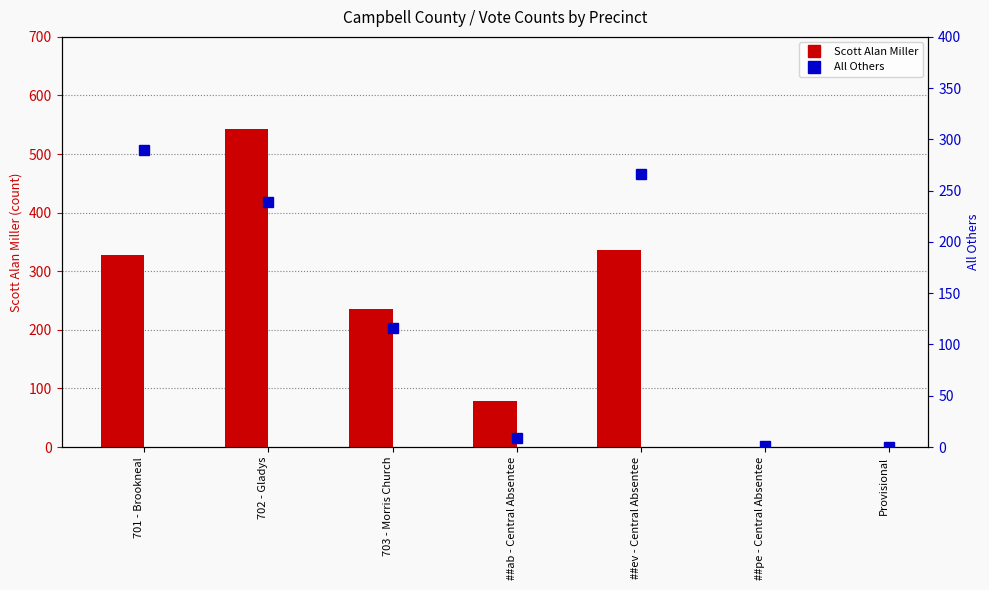

At which label does Scott Alan Miller reach its peak?

702 - Gladys